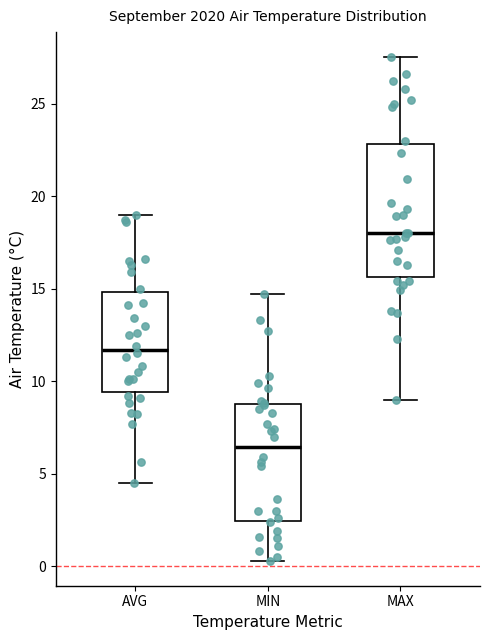

Which box's median line is the lowest?

MIN